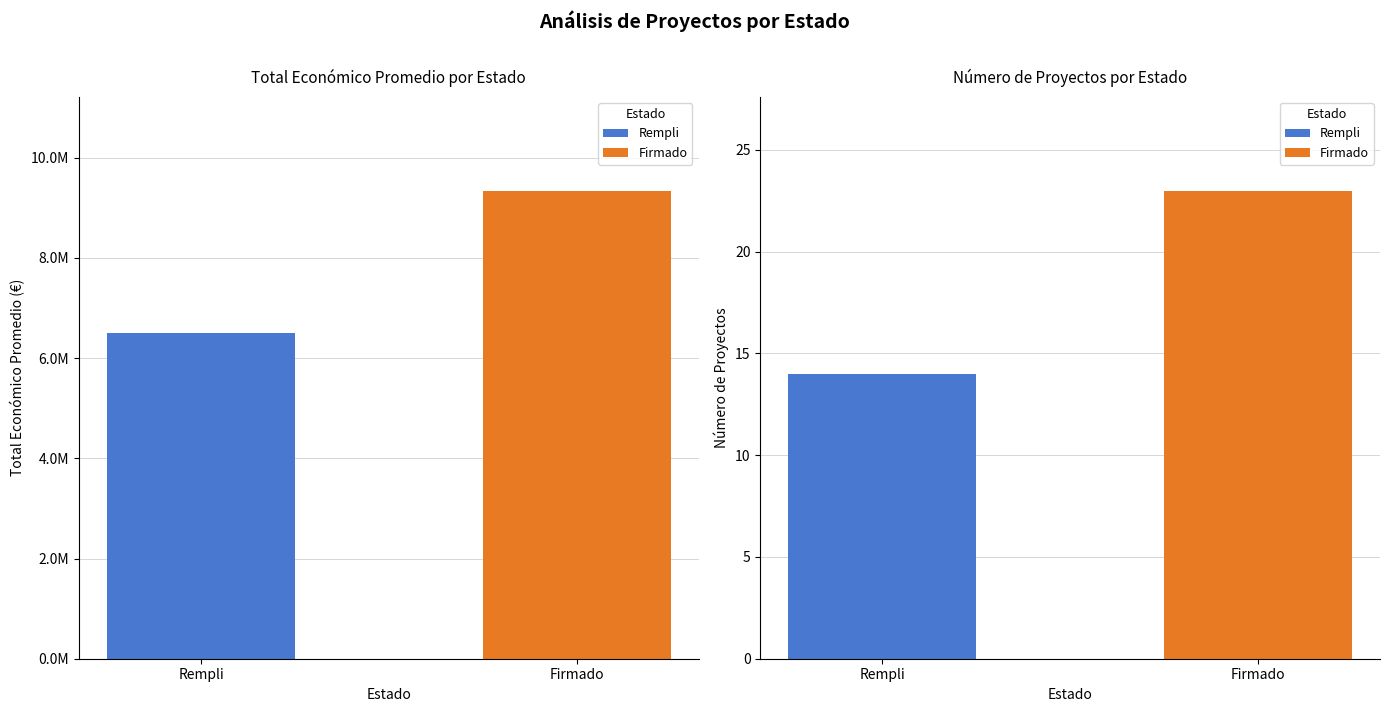

What position from the right is Firmado?

1